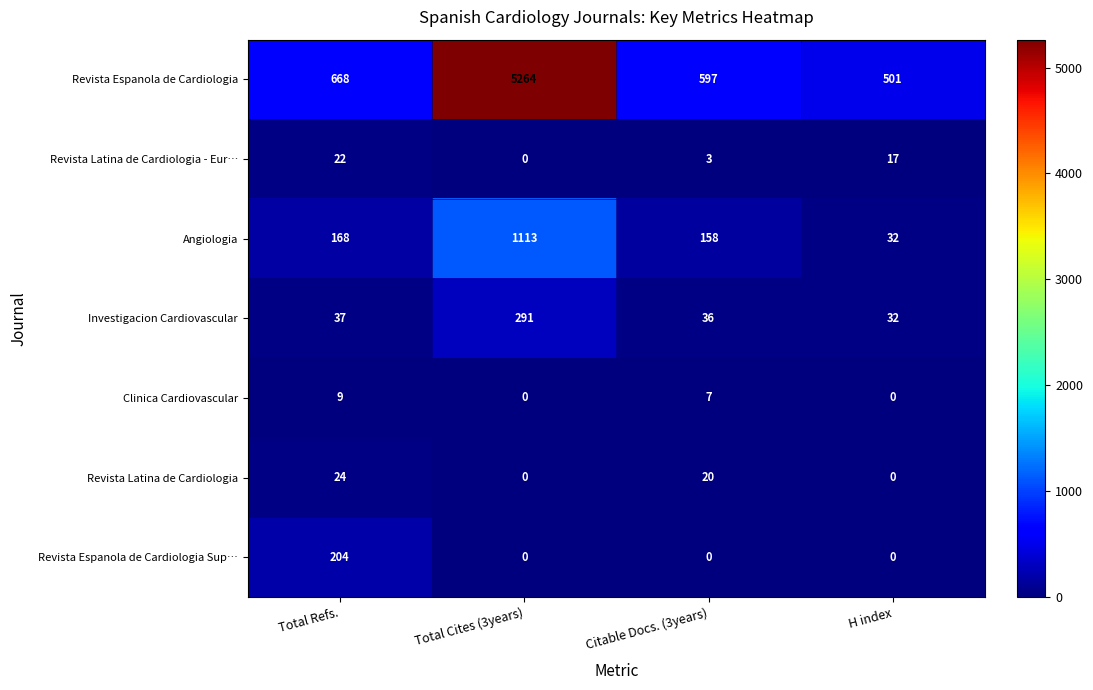

What is the greatest value displayed?

5264